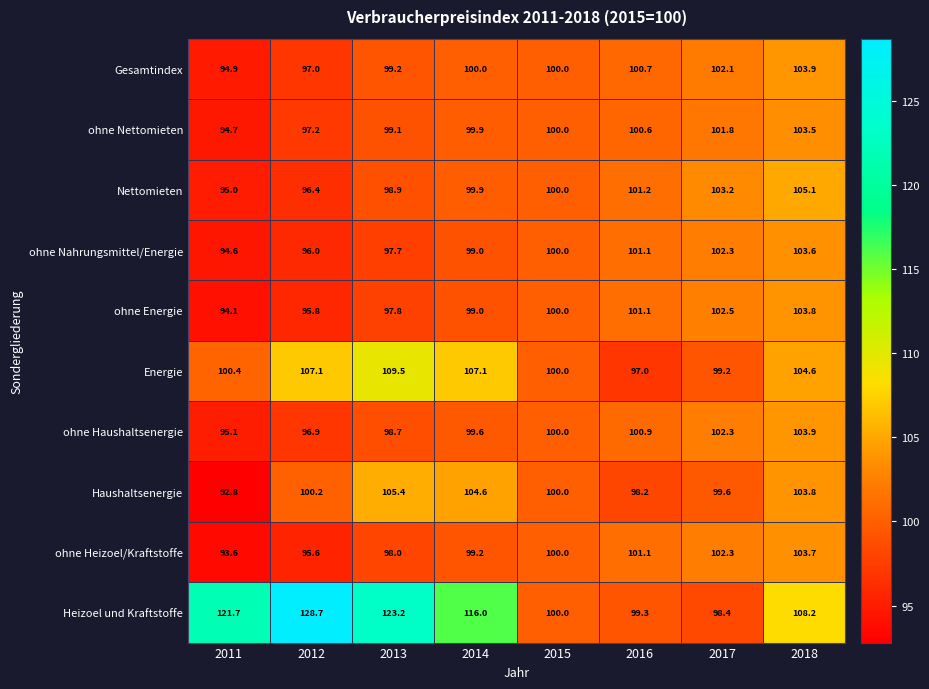

What is the difference between the highest and lowest values at 2013?

25.5